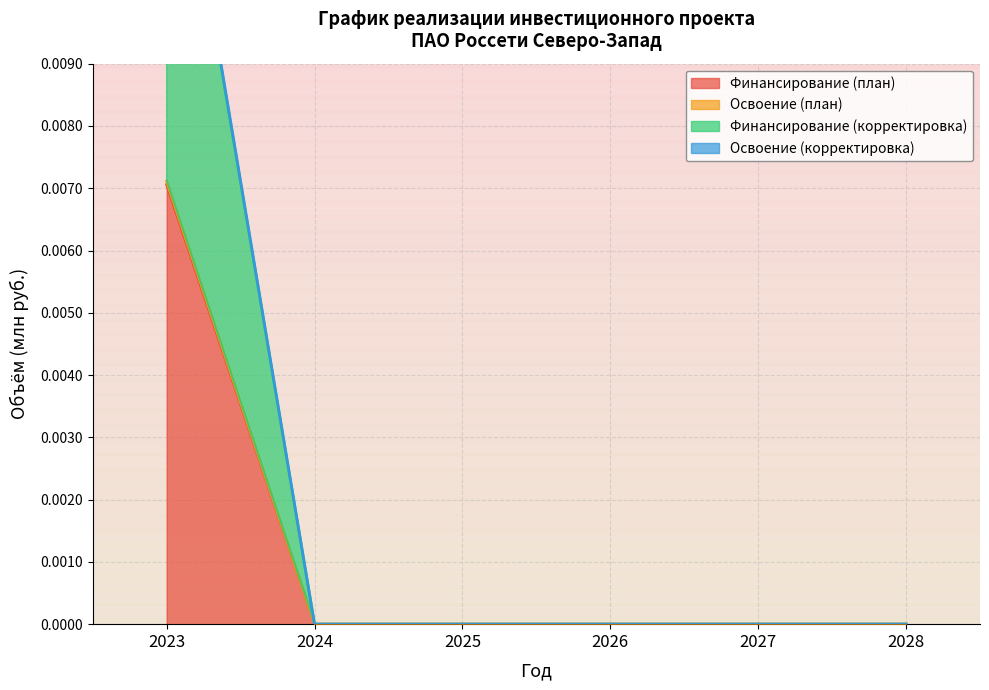

At how many categories does at least one series exceed 0?

1